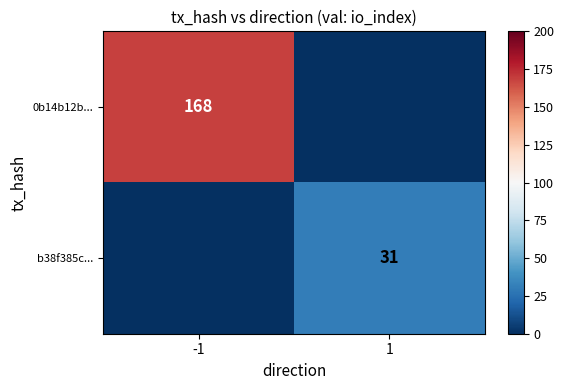

Is the value of b38f385c... at 1 greater than the value of 0b14b12b... at -1?

No